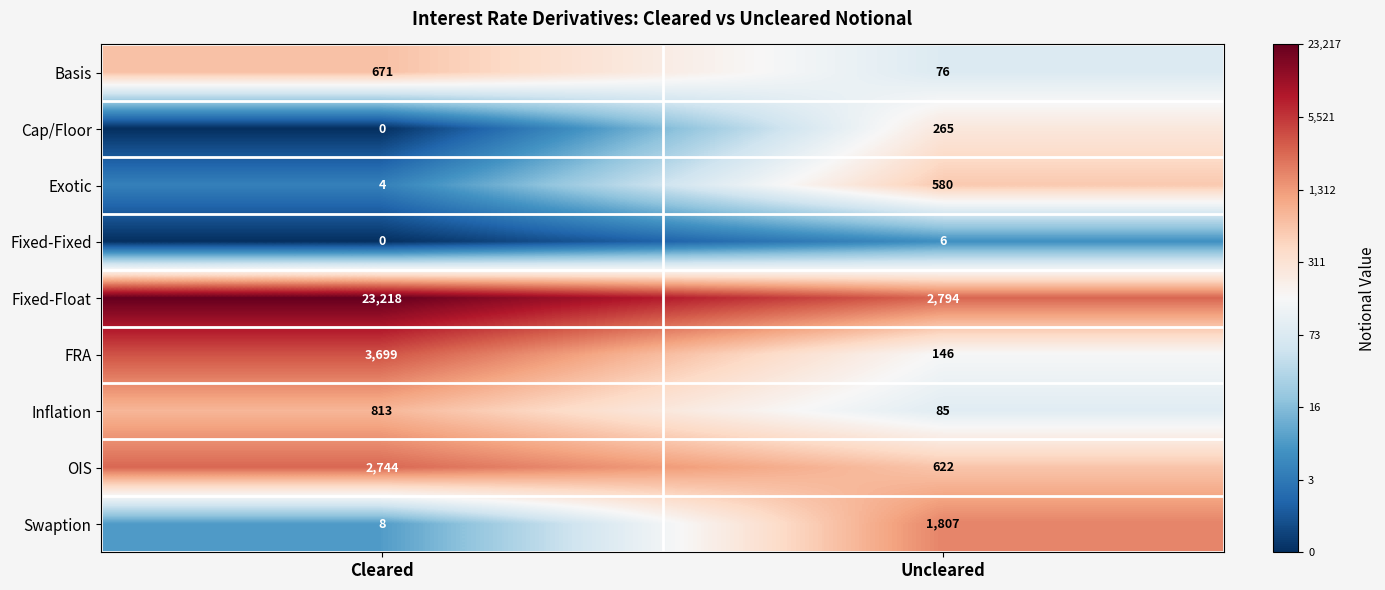

How many categories are shown in the chart?

2